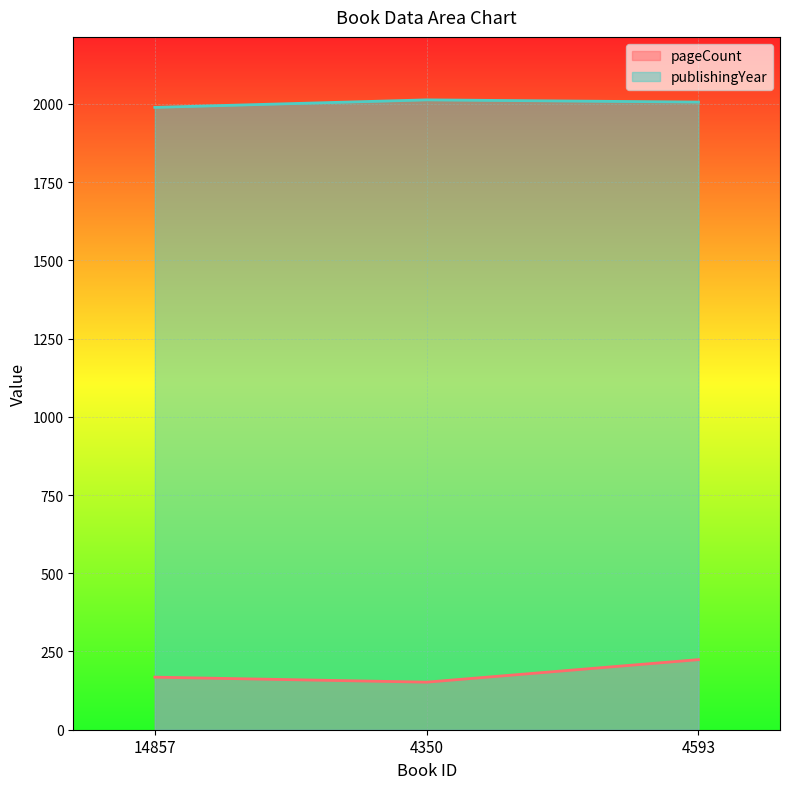

How many categories are shown in the chart?

3